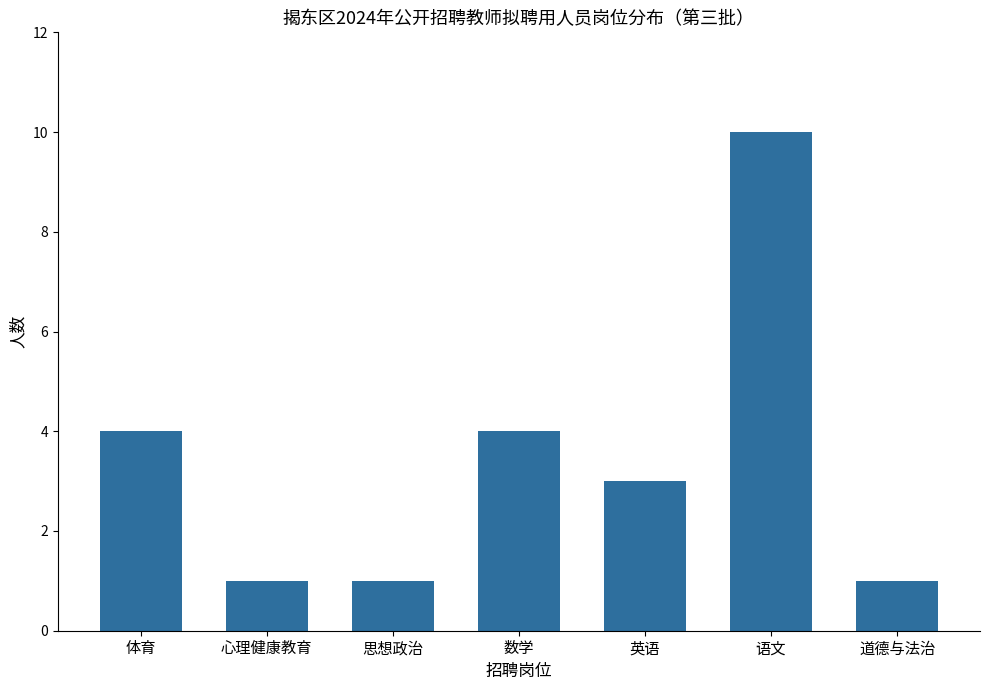

What is the difference between the maximum and minimum values?

9